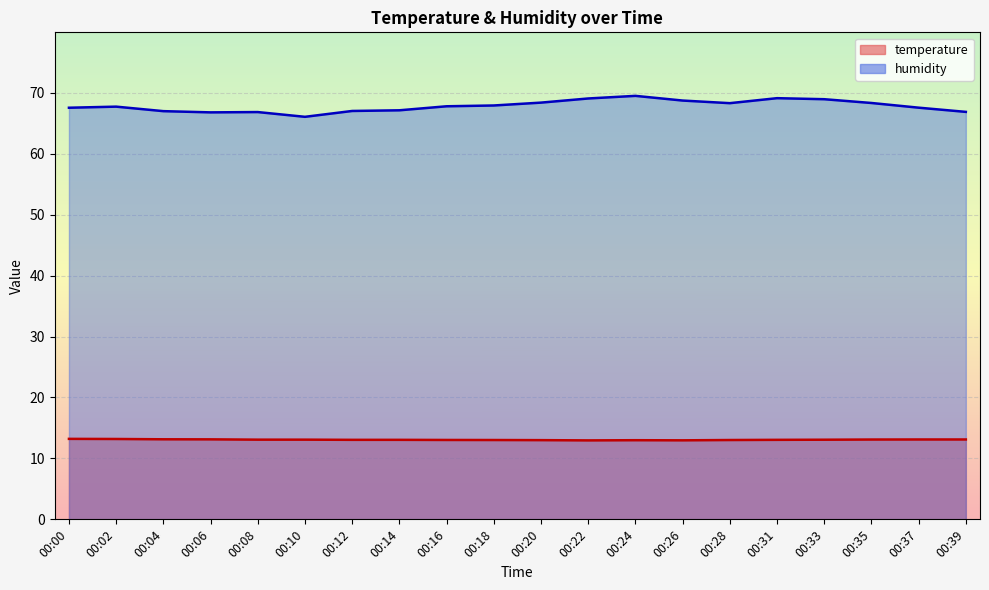

Which category has the lowest value across all series?

00:22